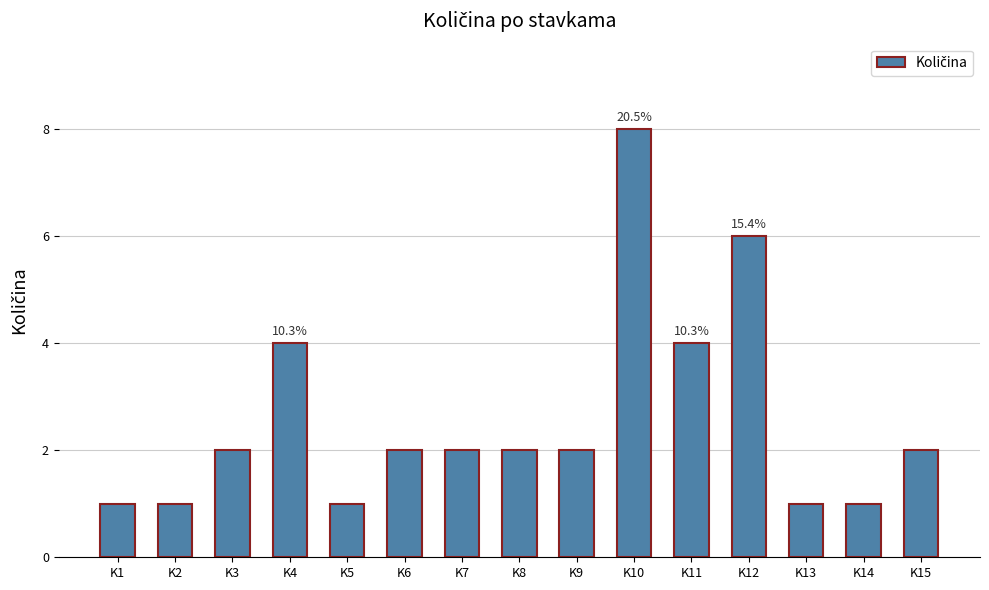

Reading left to right, what are all the values shown in this chart?

1	1	2	4	1	2	2	2	2	8	4	6	1	1	2